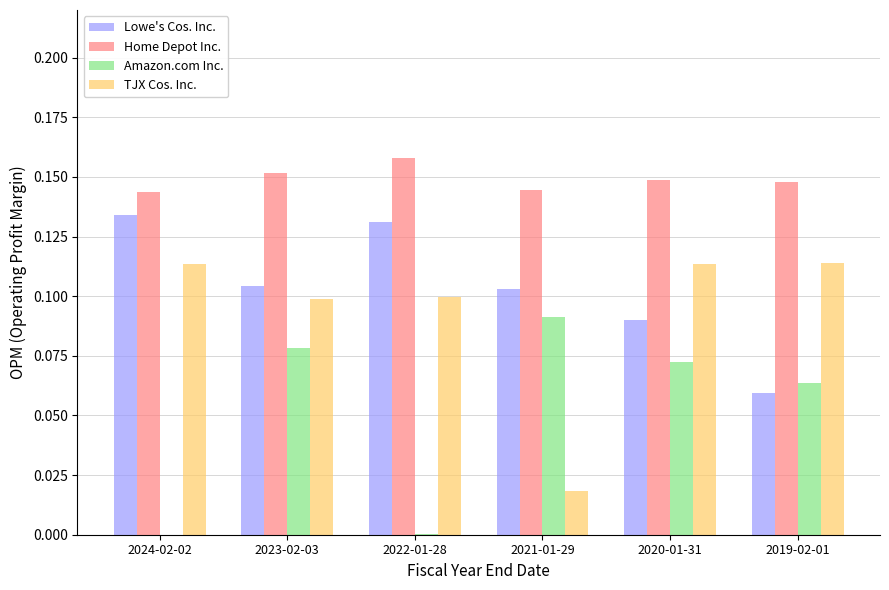

Is it true that Amazon.com Inc. equals 0.0 at 2022-01-28?

True